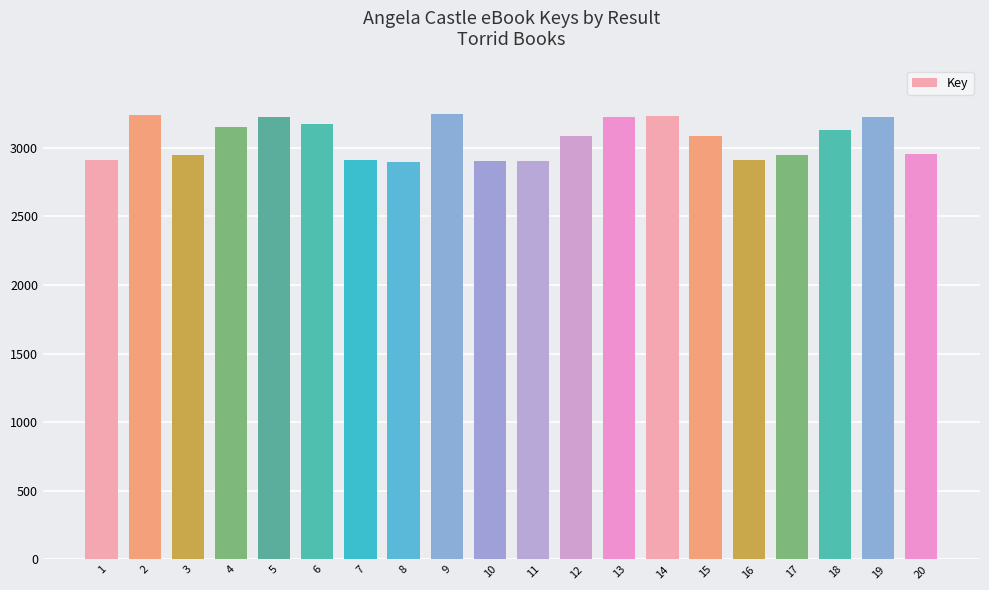

What is the ratio of the value at 17 to the value at 12?

1.0